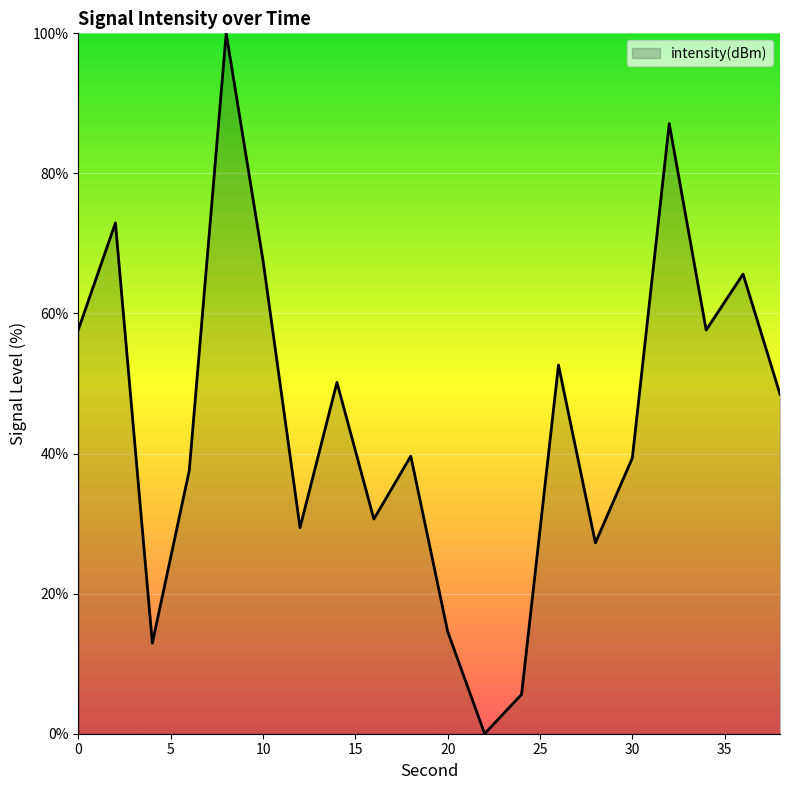

How many values exceed 48?

10